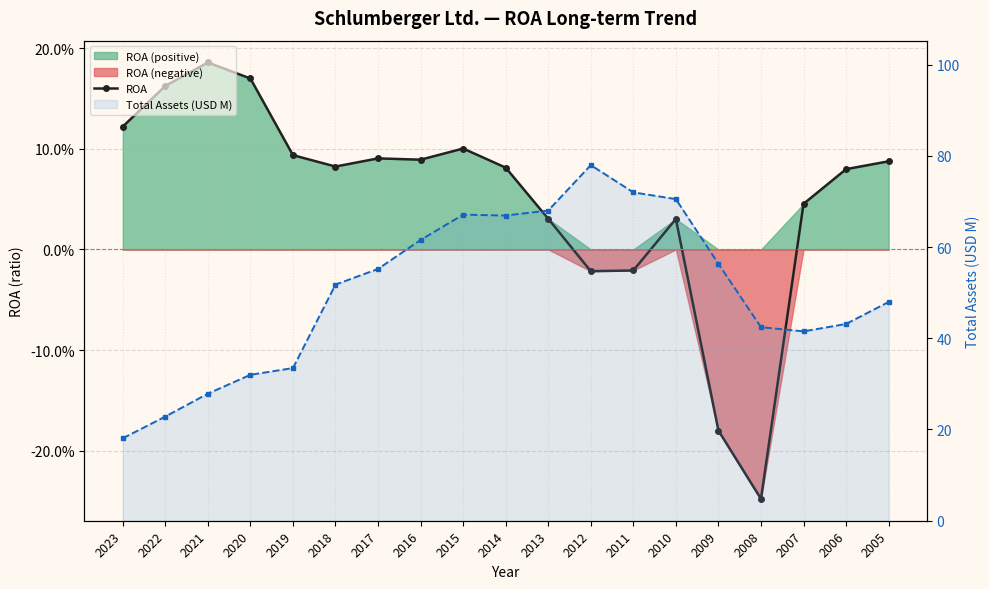

What is the difference between the maximum and second lowest values in the Total Assets (USD M) series?

55.1